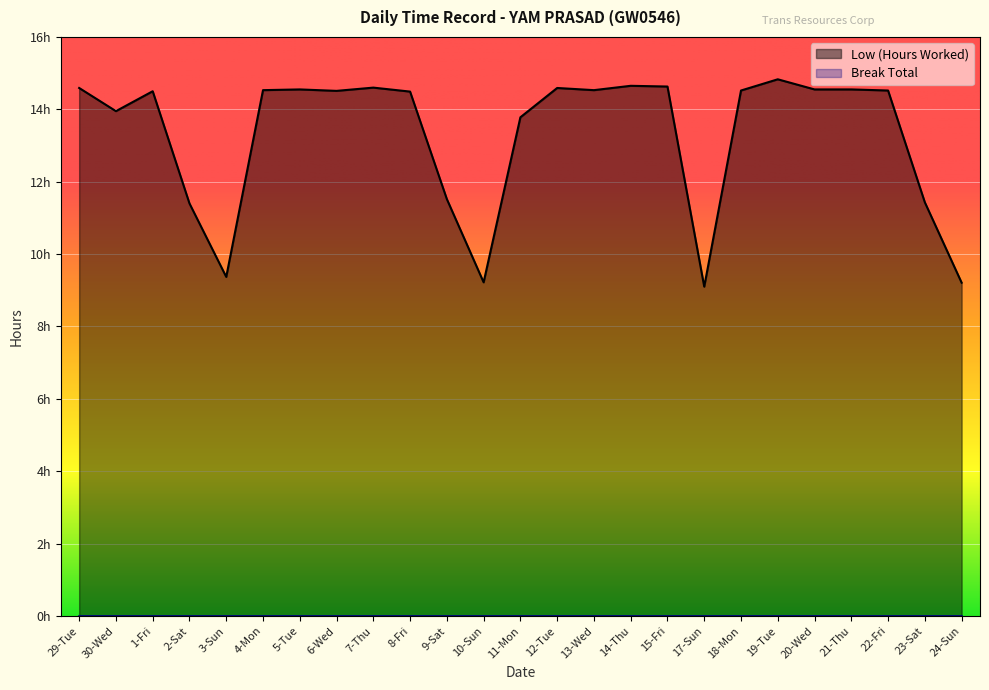

What is the average value?

13.3